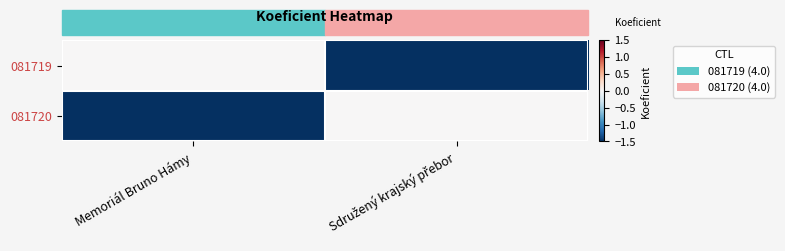

Which series changed the most between Memoriál Bruno Hámy and Sdružený krajský přebor?

081719